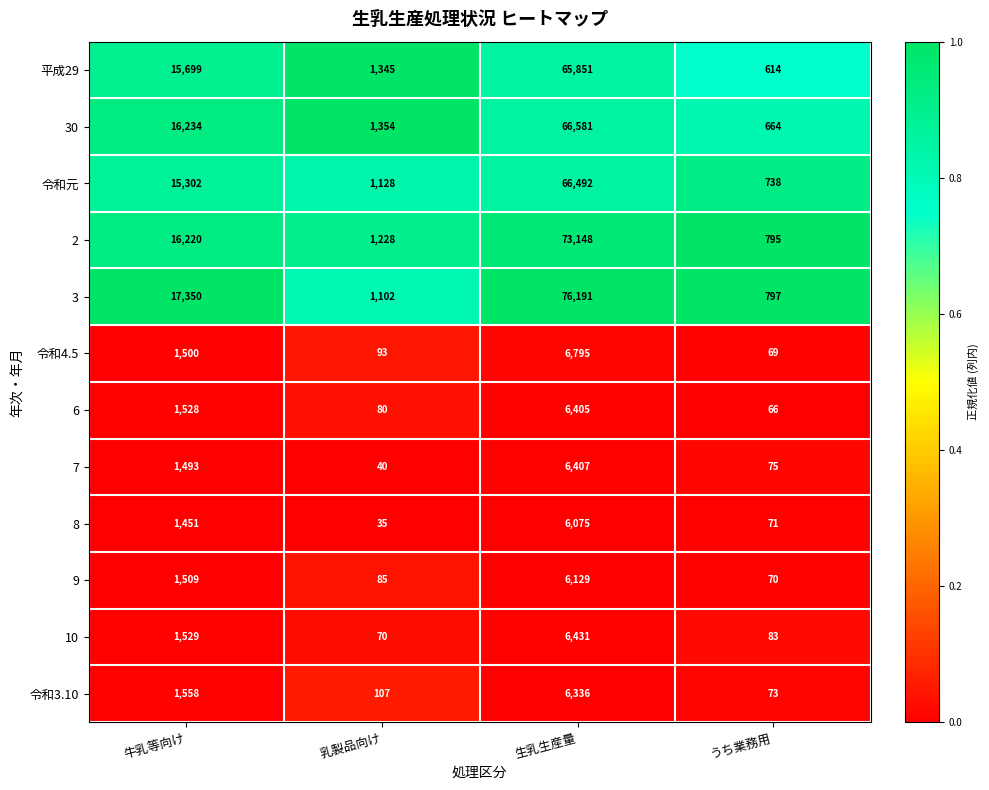

What is the difference between the highest and lowest values at うち業務用?

731